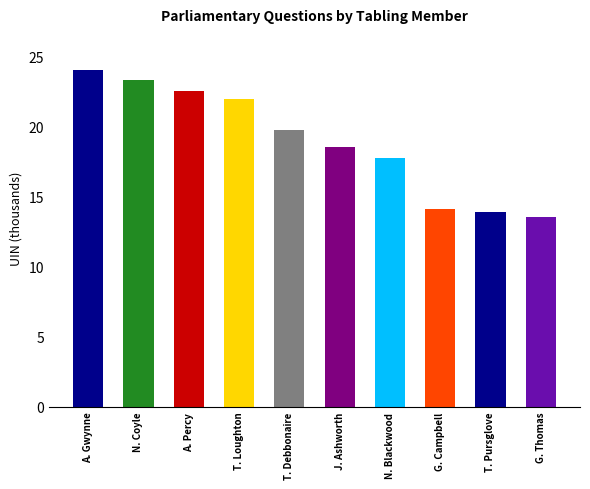

At which label does the data first exceed 19?

A. Gwynne